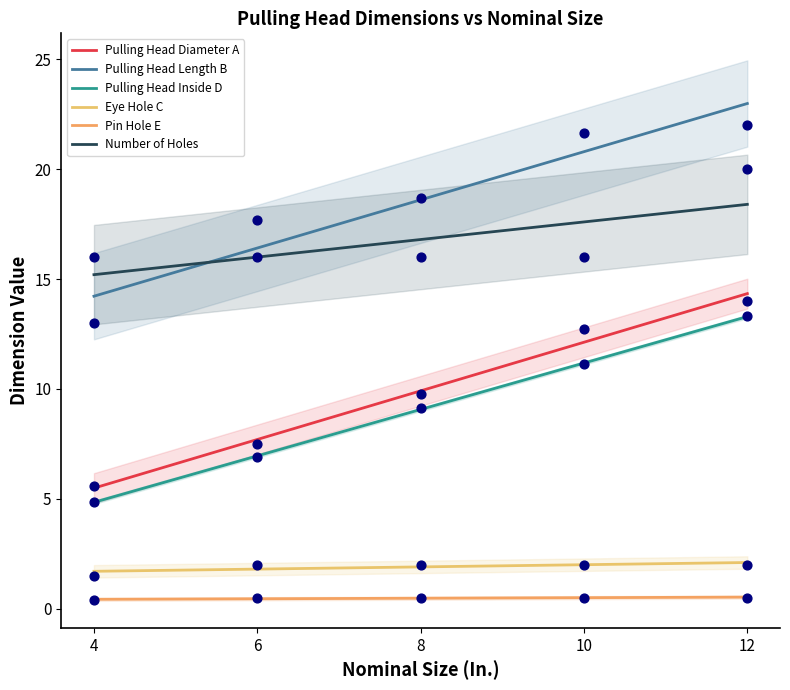

Which series reaches the minimum Y coordinate?

Pin Hole E